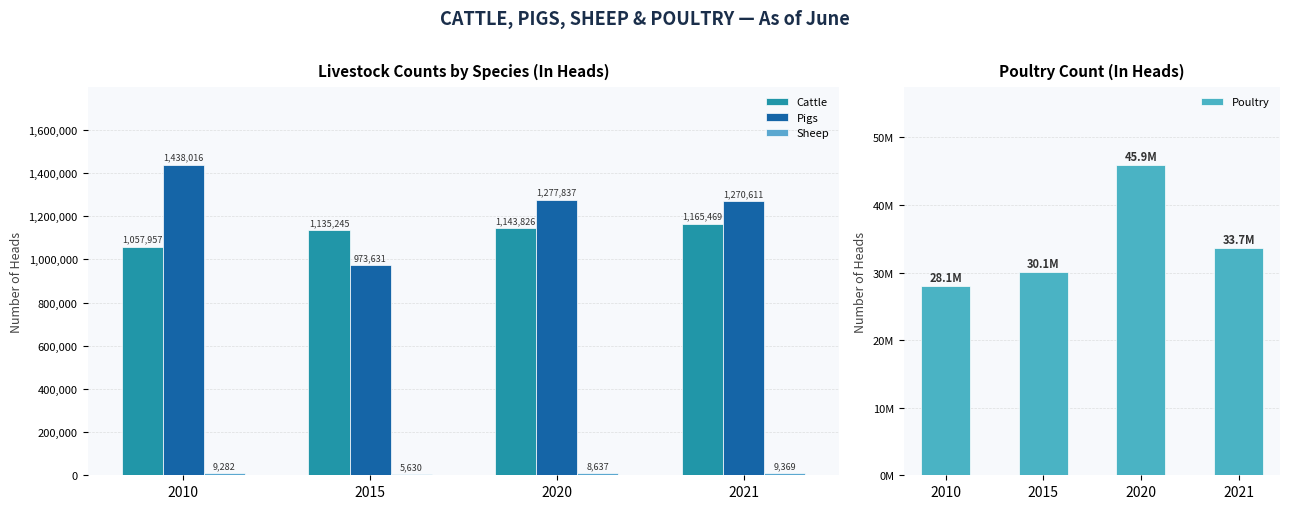

Reading left to right, extract all data points from this chart.

Cattle: 1057957	1135245	1143826	1165469
Pigs: 1438016	973631	1277837	1270611
Sheep: 9282	5630	8637	9369
Poultry: 28052274	30139535	45934172	33666058